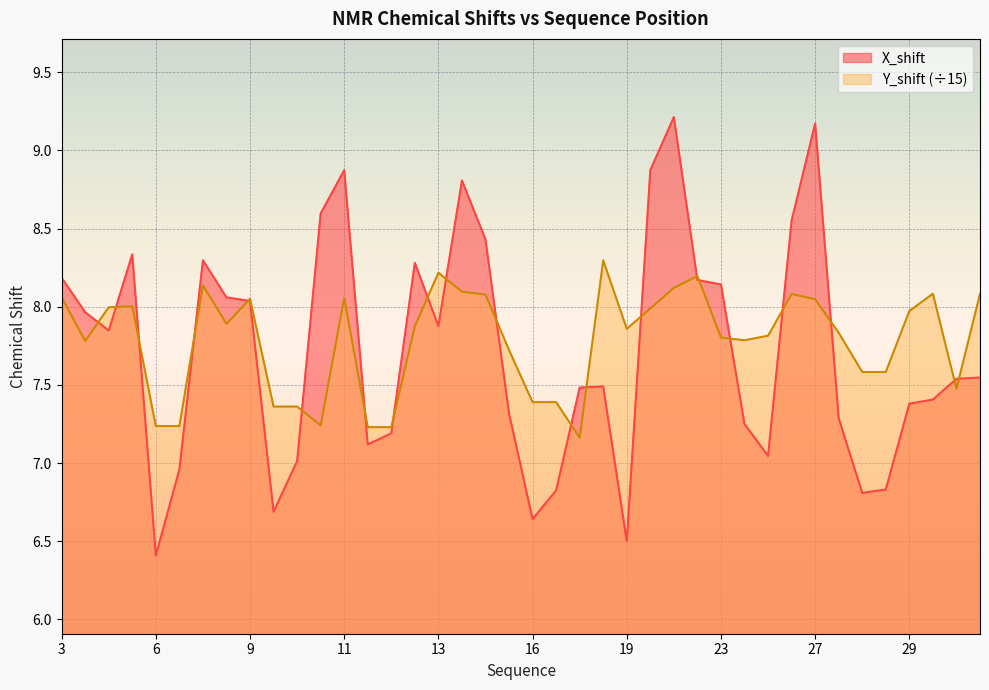

Is it true that X_shift equals 7.9 at 13?

True